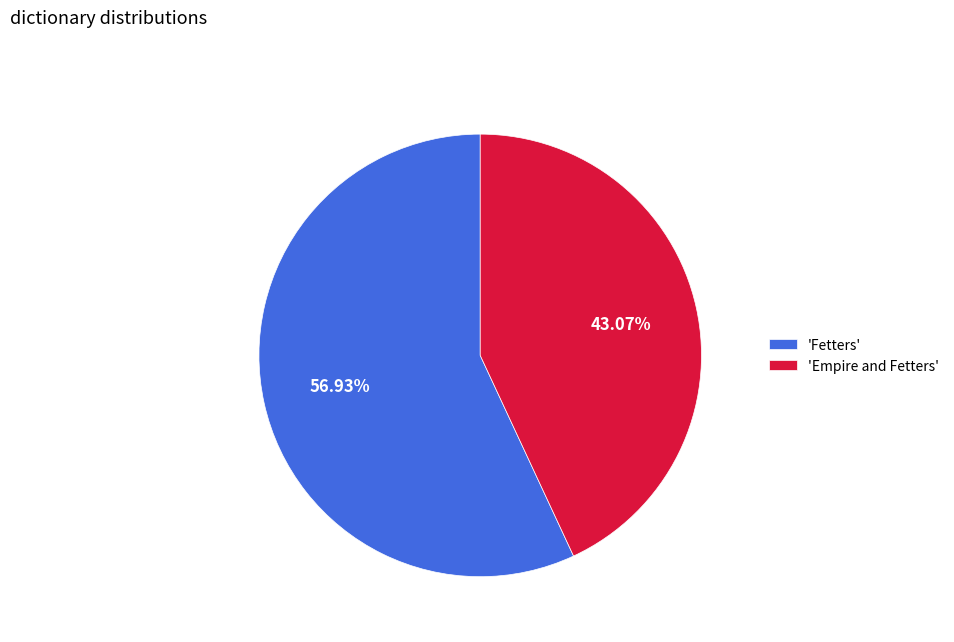

Which has a higher value, 'Empire and Fetters' or 'Fetters'?

'Fetters'